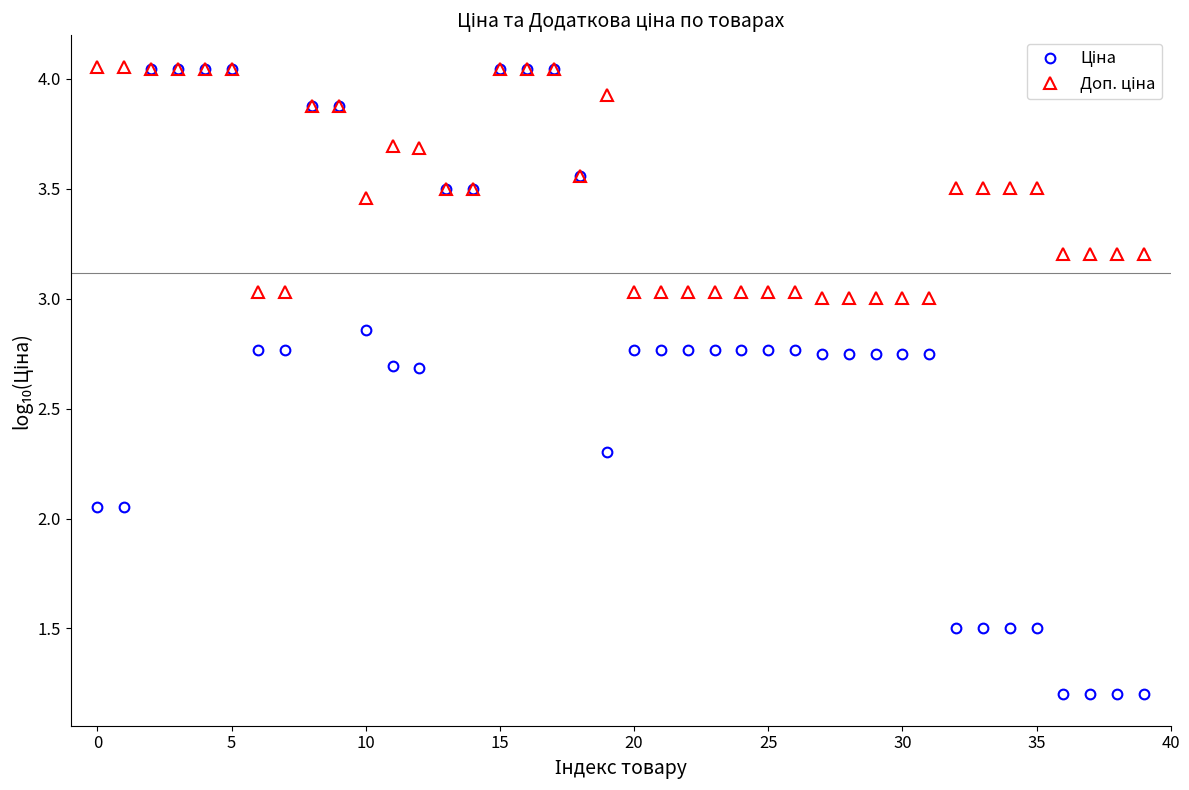

Count the number of categories in the chart.

40